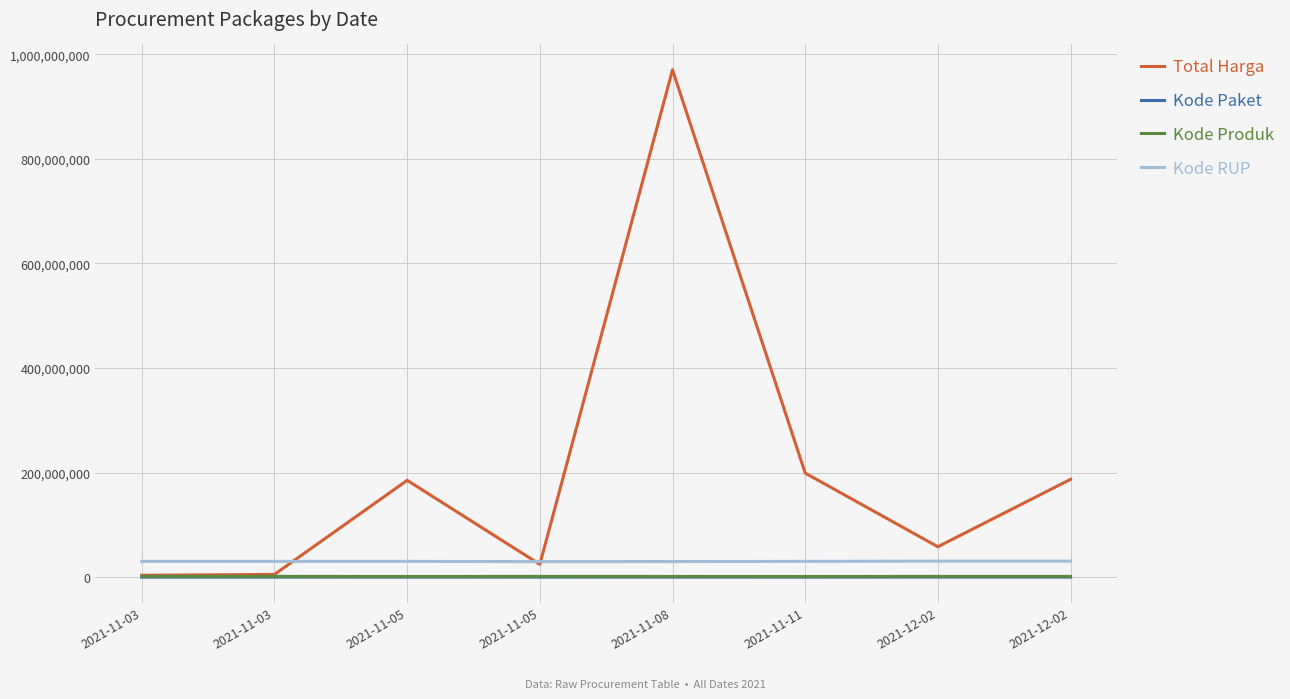

Does the chart have visible grid lines?

Yes